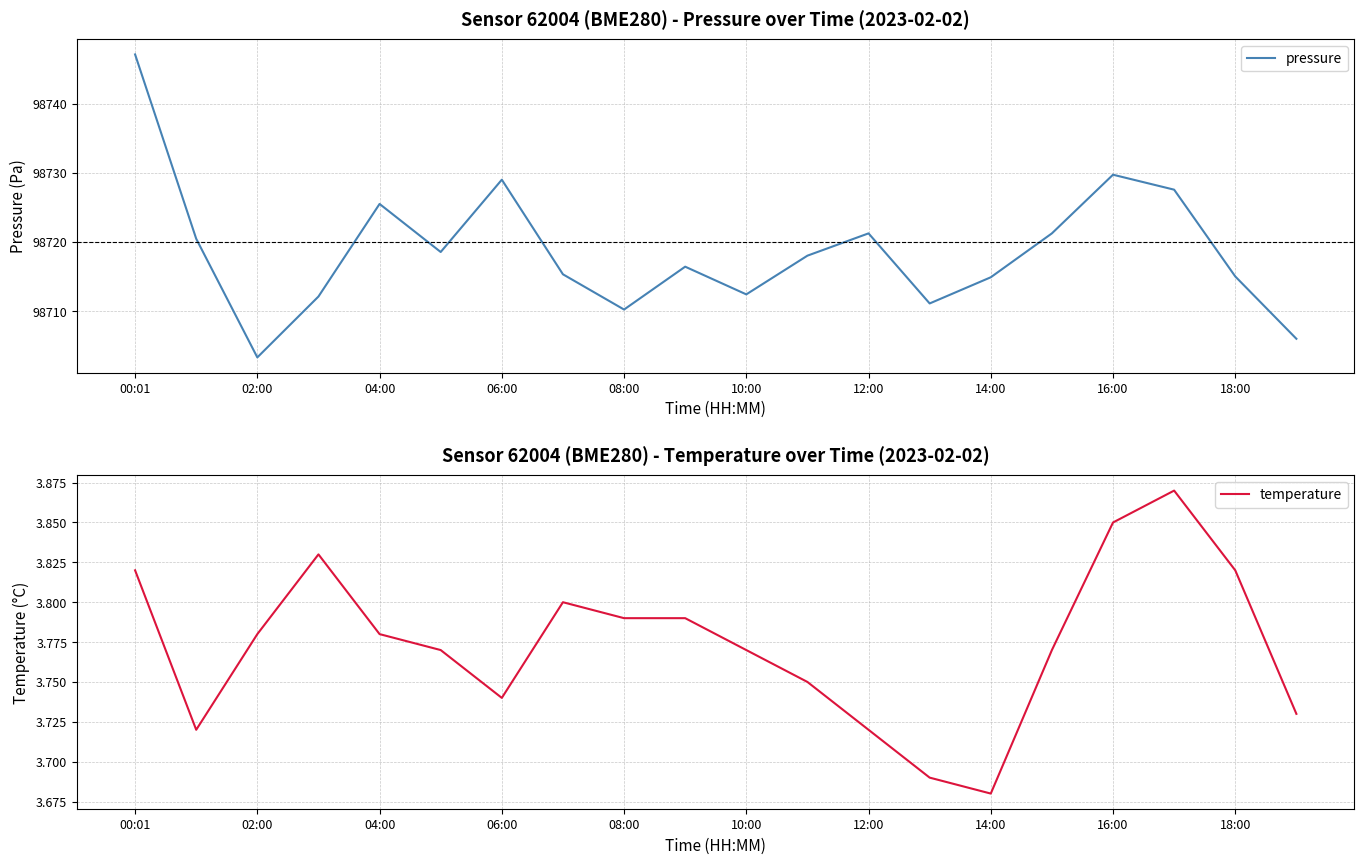

Rank the series by their average value, from highest to lowest.

pressure, temperature